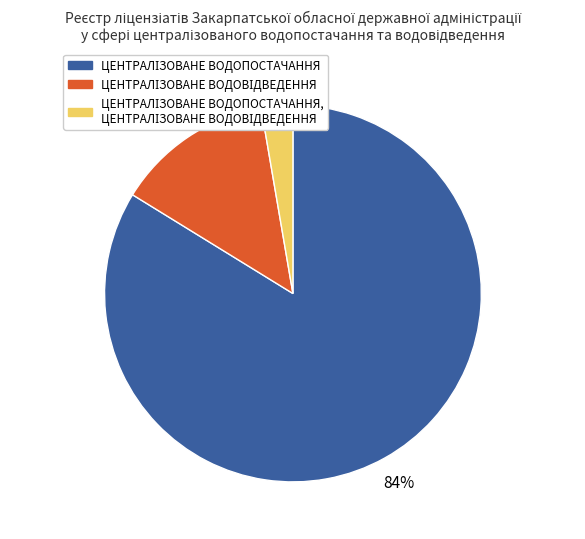

Is there any slice that represents more than half of the pie?

Yes